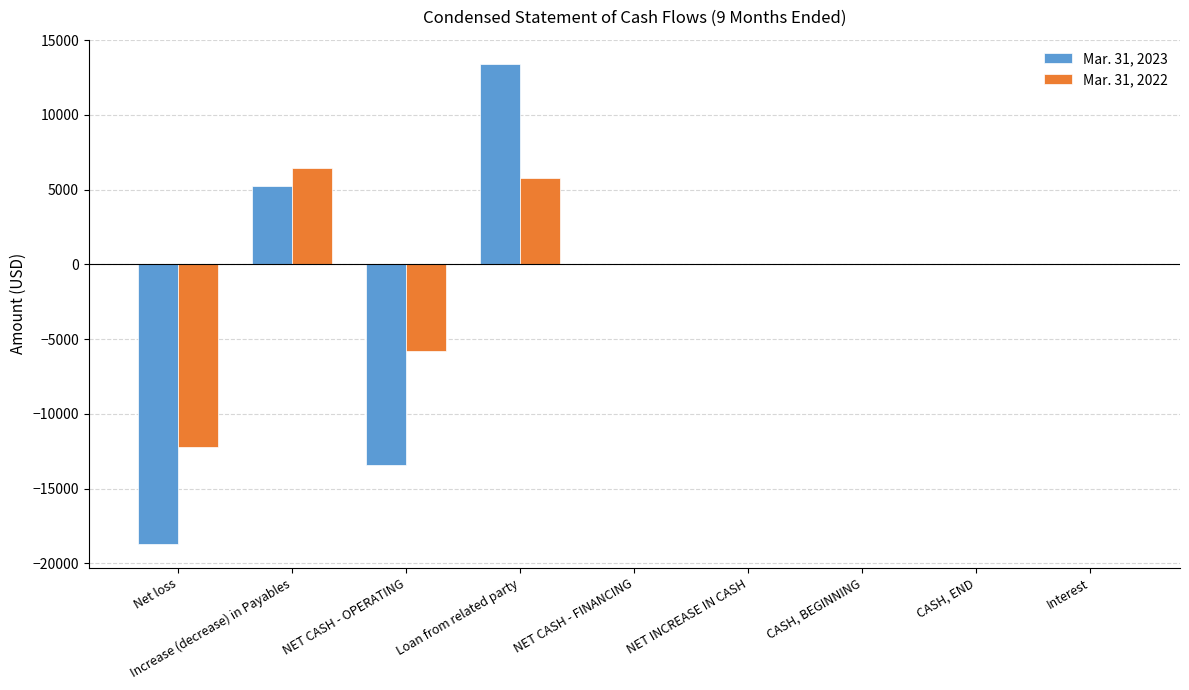

Which series has the largest total across all categories?

Mar. 31, 2022